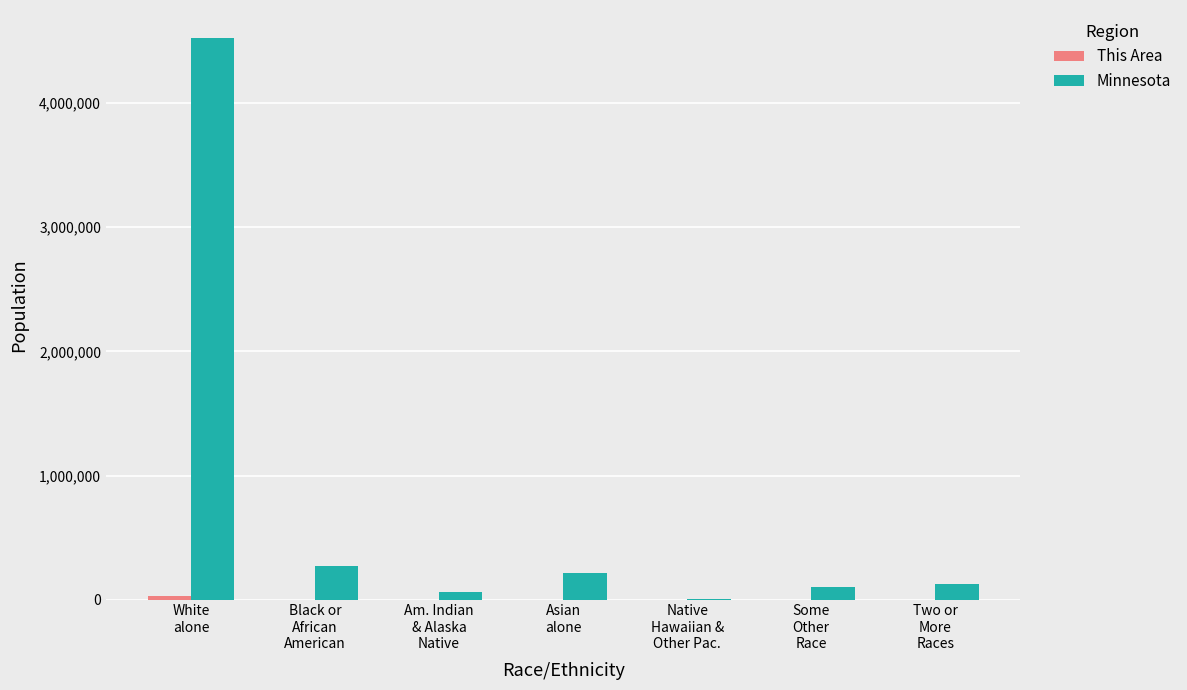

What is the sum of all Minnesota values?

5303925